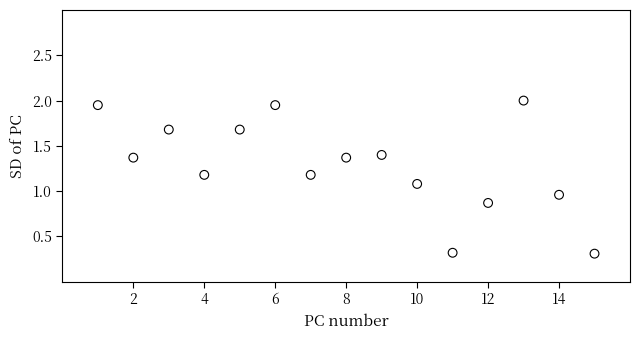

What is the range of Y values (max minus min)?

1.7